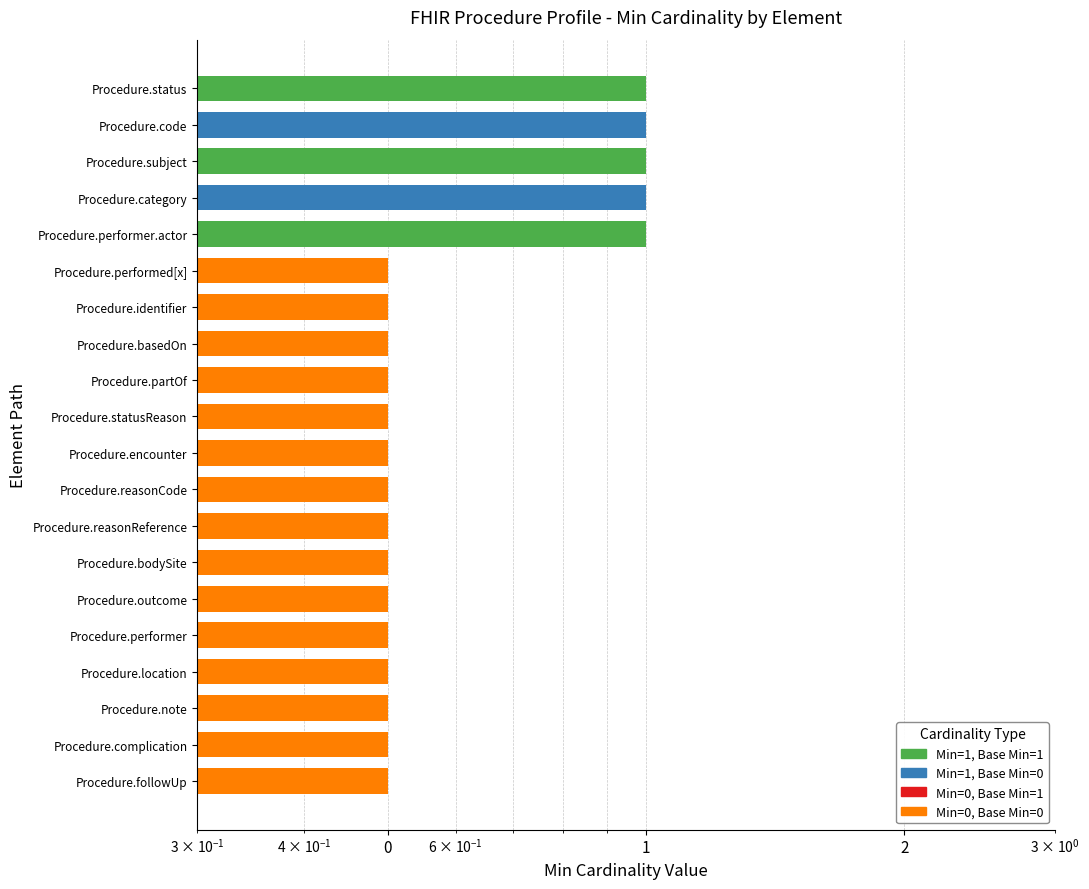

What is the average value?

0.6